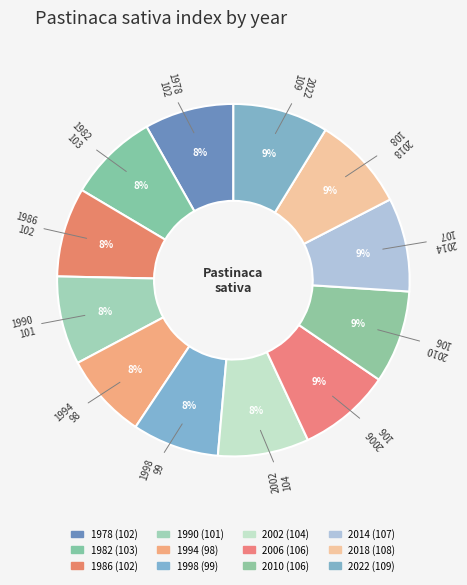

How many segments does this pie chart have?

12